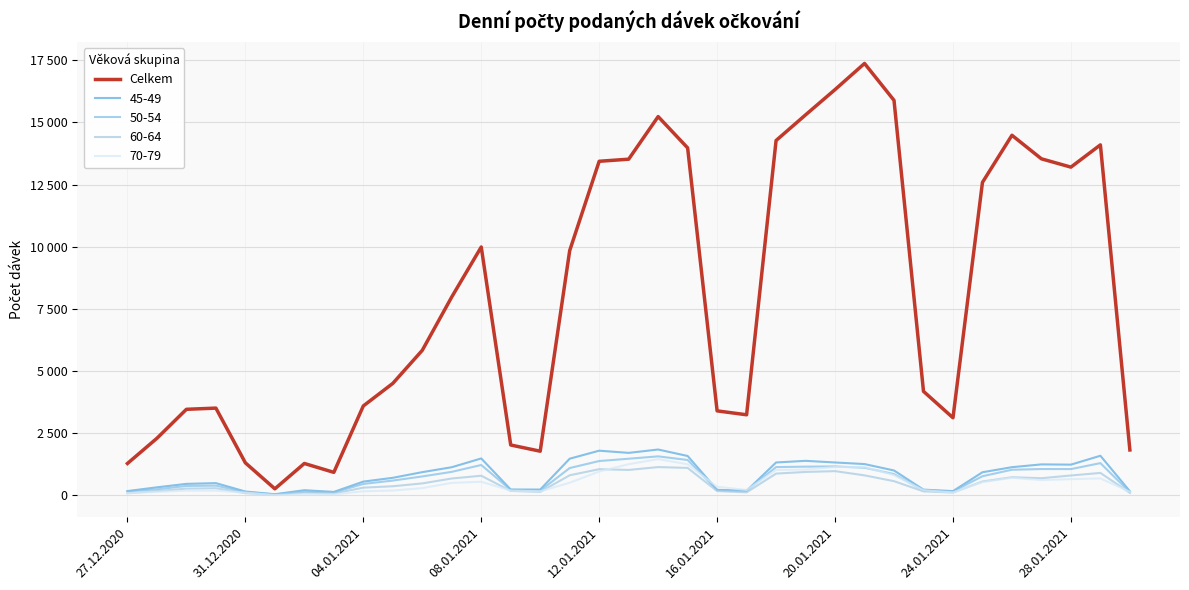

Is this an area chart (filled region under the line)?

No